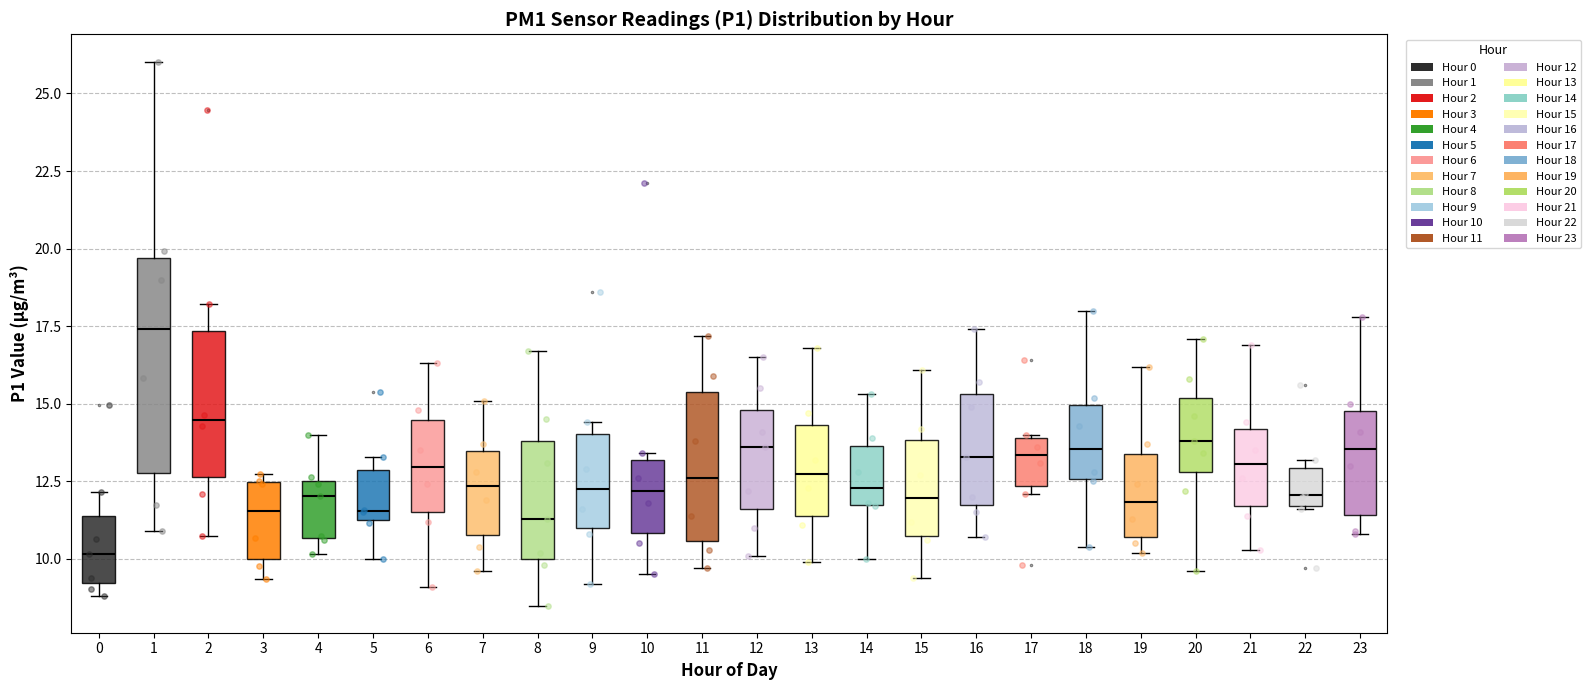

Reading left to right, read every box against the y-axis: the position of its median line, the range the box covers, and the ends of its whiskers. The values are not printed on the chart, so give them approximately, as read against the axis.

0: median 10.0, box 9.0 to 11.5, whiskers 9.0 (just below the box's lower edge) to 12.0
1: median 17.5, box 13.0 to 19.5, whiskers 11.0 to 26.0
2: median 14.5, box 12.5 to 17.5, whiskers 10.5 to 18.0
3: median 11.5, box 10.0 to 12.5, whiskers 9.5 to 12.5 (just above the box's upper edge)
4: median 12.0, box 10.5 to 12.5, whiskers 10.0 to 14.0
5: median 11.5 (just above the box's lower edge), box 11.5 to 13.0, whiskers 10.0 to 13.5
6: median 13.0, box 11.5 to 14.5, whiskers 9.0 to 16.5
7: median 12.5, box 11.0 to 13.5, whiskers 9.5 to 15.0
8: median 11.5, box 10.0 to 14.0, whiskers 8.5 to 16.5
9: median 12.5, box 11.0 to 14.0, whiskers 9.0 to 14.5
10: median 12.0, box 11.0 to 13.0, whiskers 9.5 to 13.5
11: median 12.5, box 10.5 to 15.5, whiskers 9.5 to 17.0
12: median 13.5, box 11.5 to 15.0, whiskers 10.0 to 16.5
13: median 13.0, box 11.5 to 14.5, whiskers 10.0 to 17.0
14: median 12.5, box 11.5 to 13.5, whiskers 10.0 to 15.5
15: median 12.0, box 11.0 to 14.0, whiskers 9.5 to 16.0
16: median 13.5, box 12.0 to 15.5, whiskers 10.5 to 17.5
17: median 13.5, box 12.5 to 14.0, whiskers 12.0 to 14.0
18: median 13.5, box 12.5 to 15.0, whiskers 10.5 to 18.0
19: median 12.0, box 10.5 to 13.5, whiskers 10.0 to 16.0
20: median 14.0, box 13.0 to 15.0, whiskers 9.5 to 17.0
21: median 13.0, box 11.5 to 14.0, whiskers 10.5 to 17.0
22: median 12.0, box 11.5 to 13.0, whiskers 11.5 to 13.0 (just above the box's upper edge)
23: median 13.5, box 11.5 to 15.0, whiskers 11.0 to 18.0